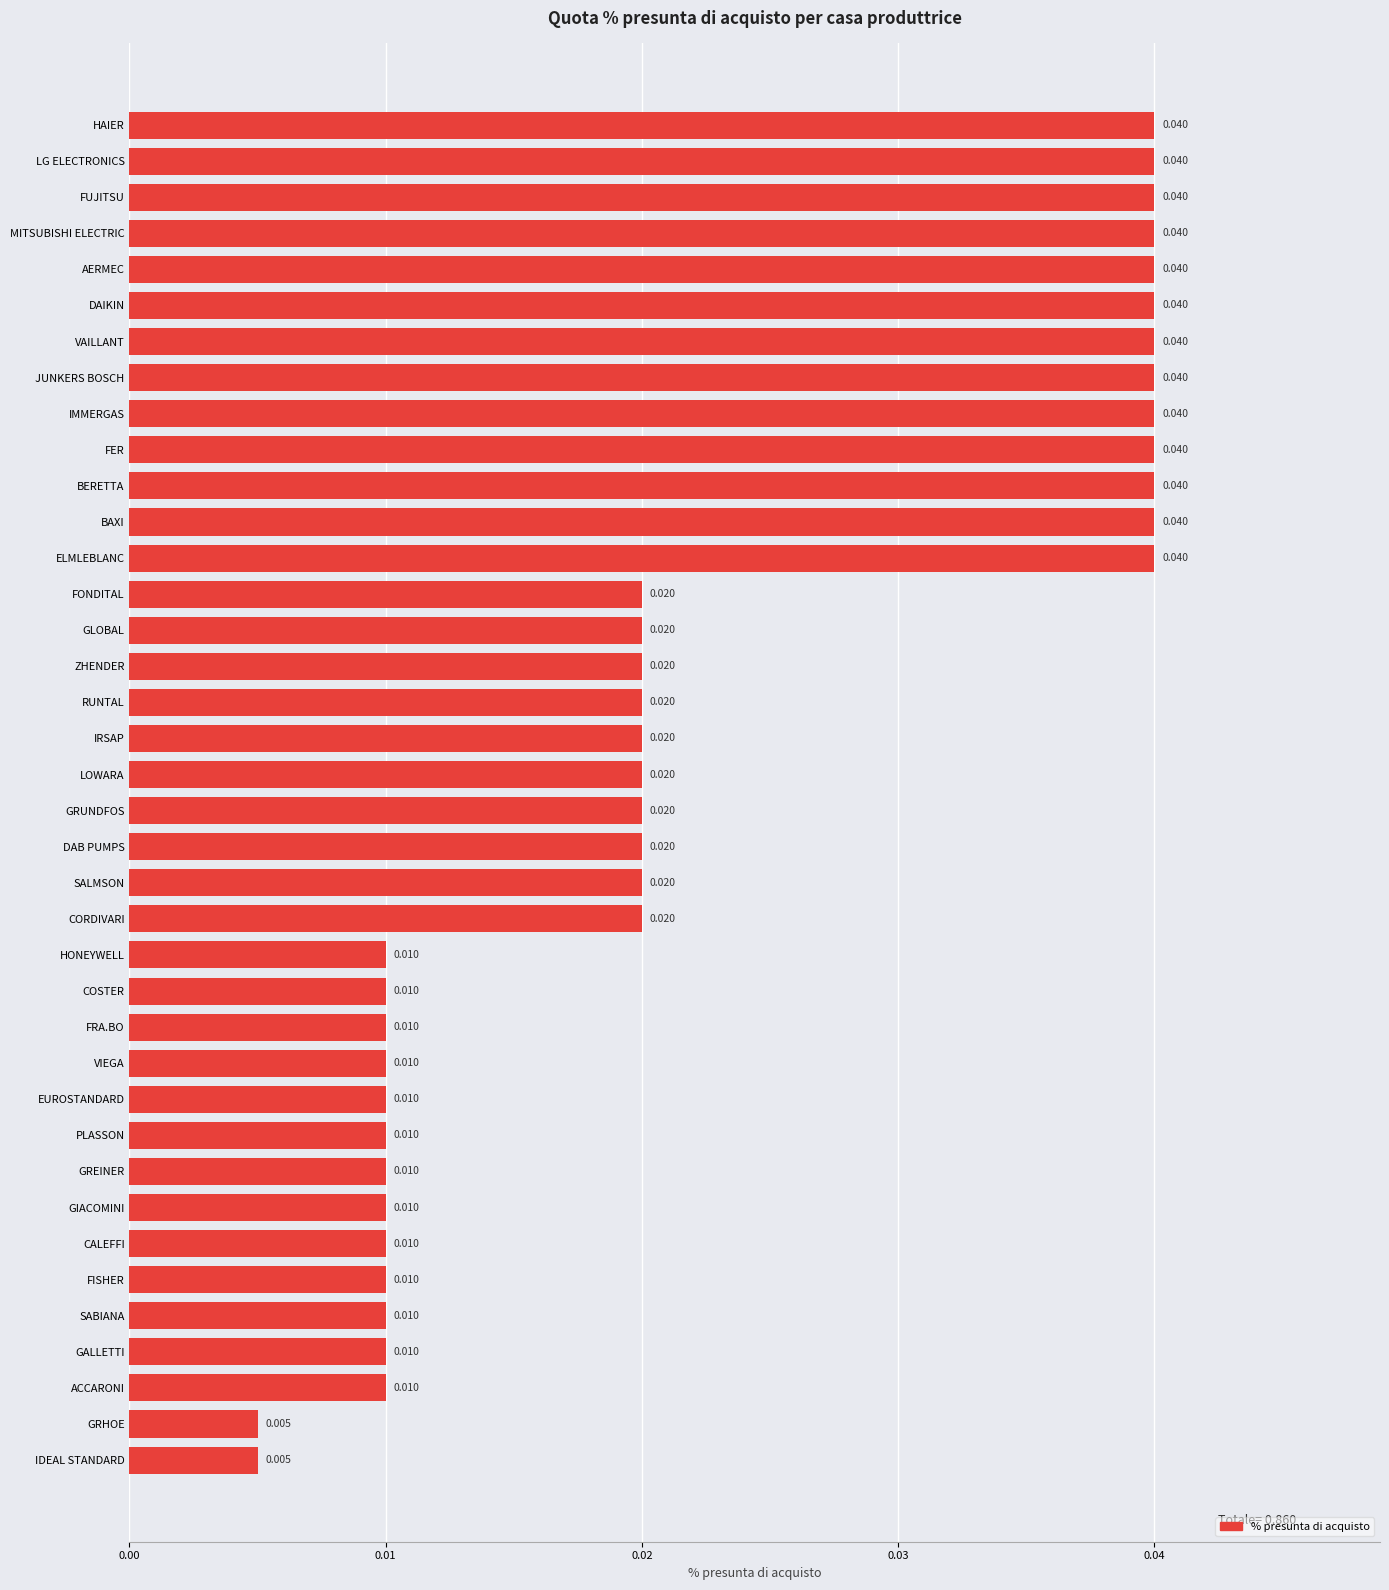

How many bars are there in total?

38